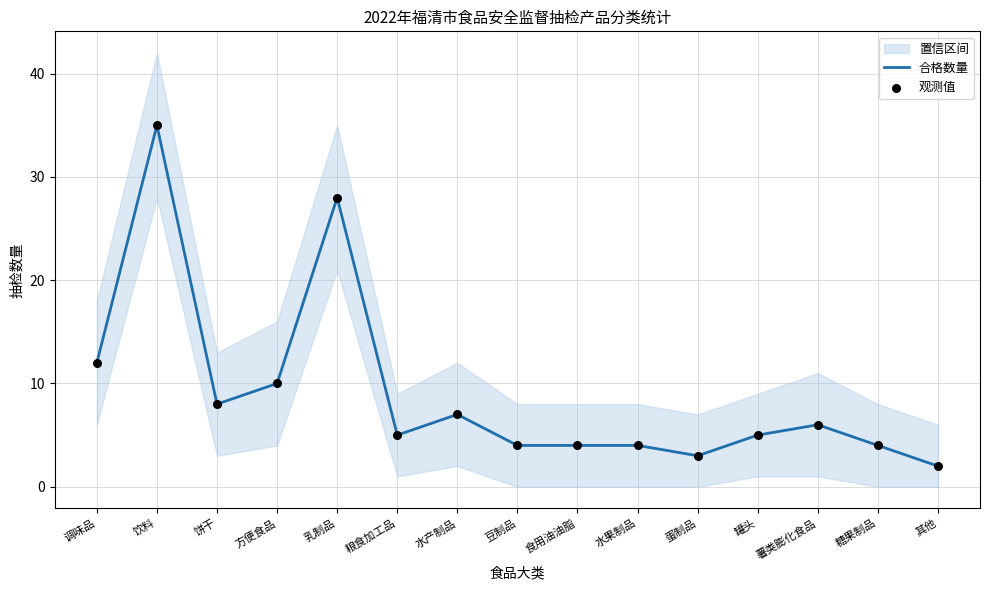

What is the total value across all series at 罐头?

10